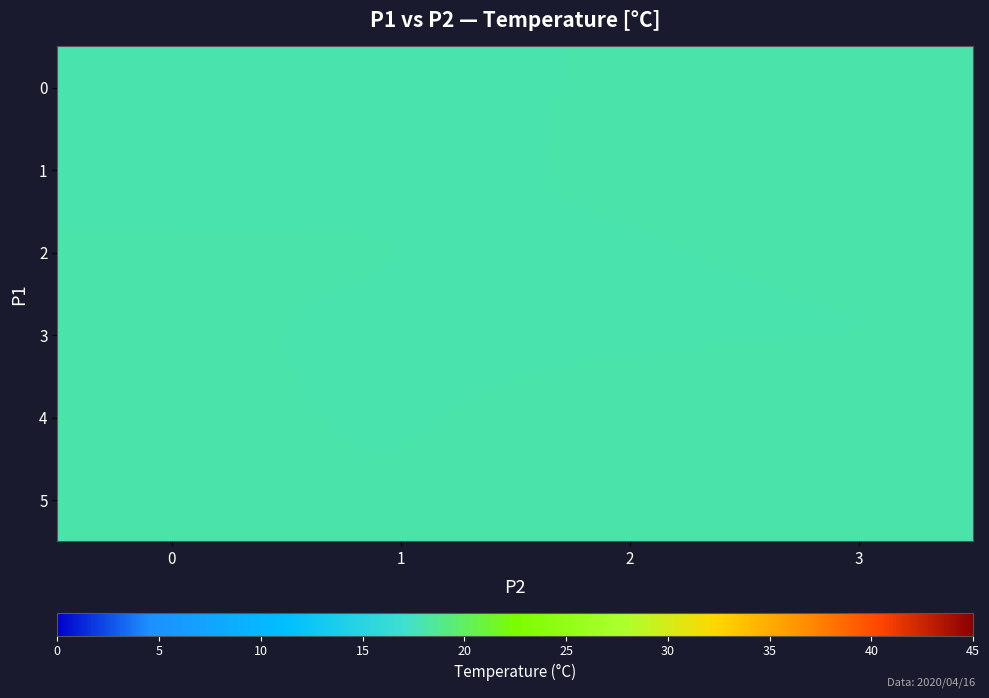

List the series in order of their peak value, highest first.

5, 4, 2, 1, 0, 3